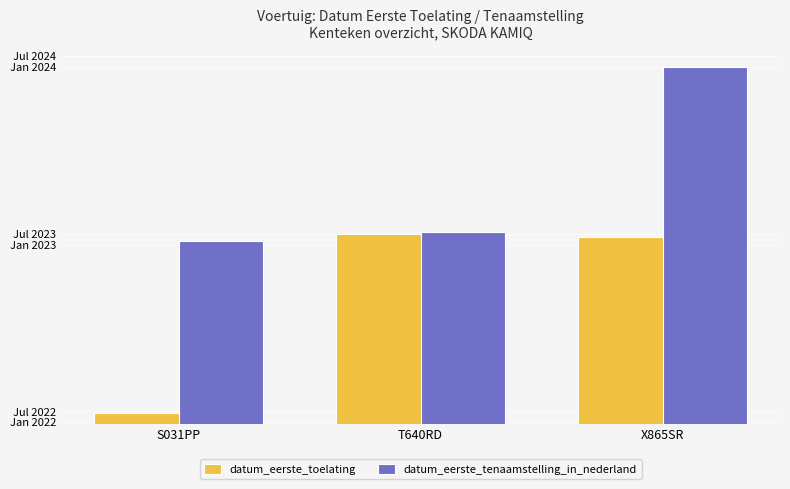

Which series has the largest range (max minus min)?

datum_eerste_toelating